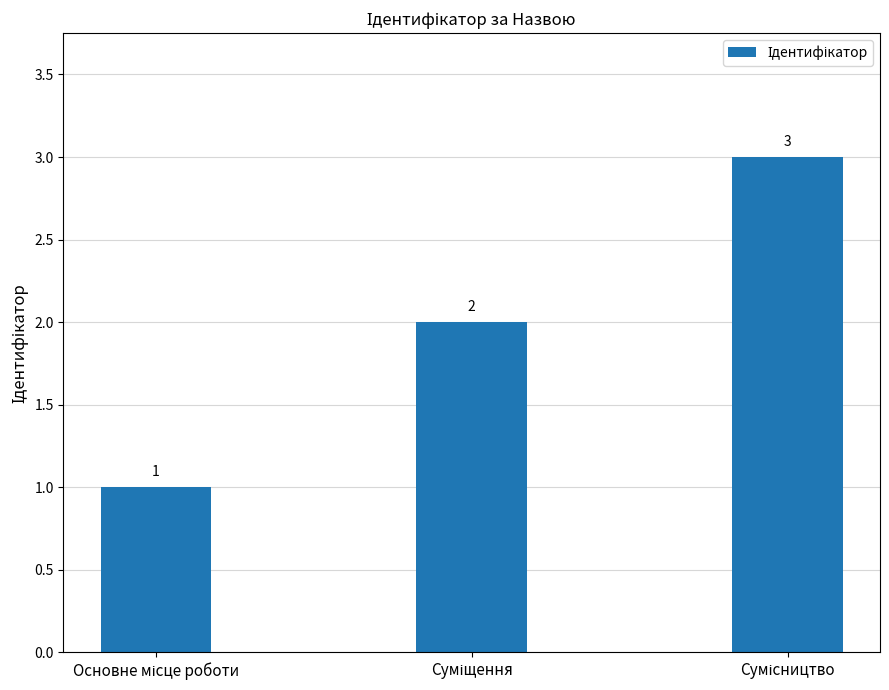

Are the bars grouped side by side (vs. stacked)?

No